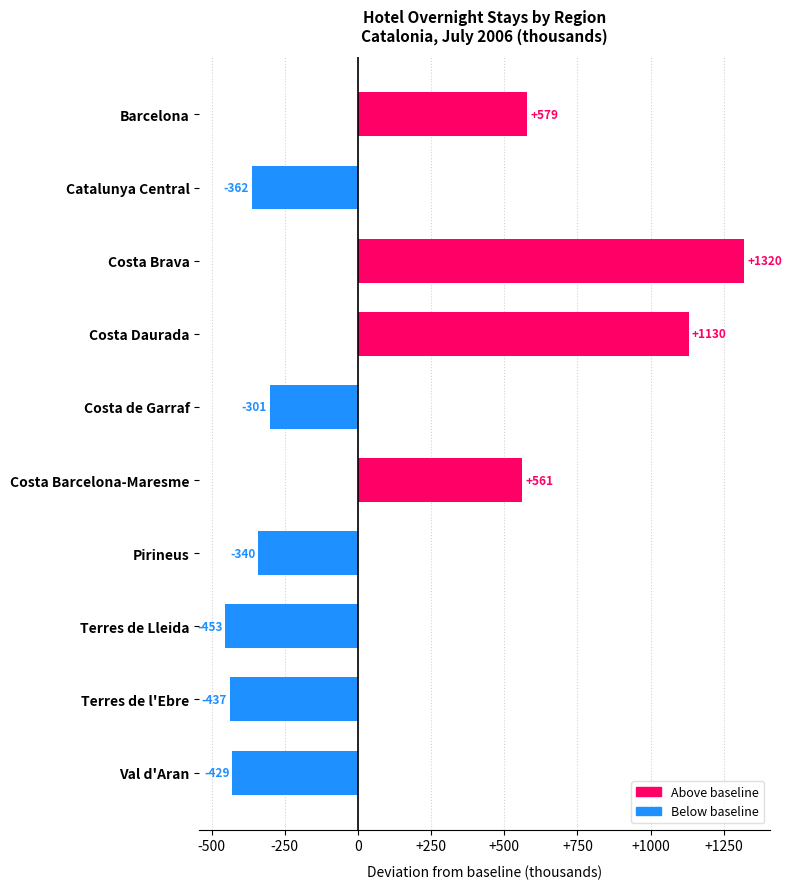

Rank the categories by value from highest to lowest.

Costa Brava, Costa Daurada, Barcelona, Costa Barcelona-Maresme, Costa de Garraf, Pirineus, Catalunya Central, Val d'Aran, Terres de l'Ebre, Terres de Lleida